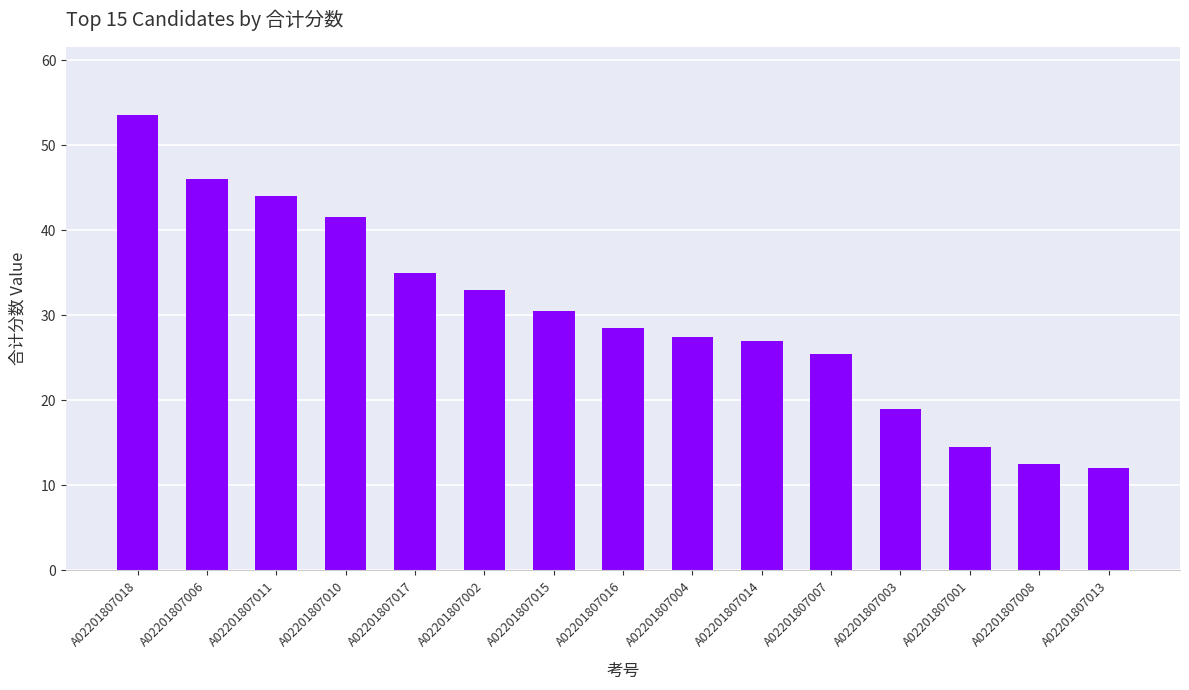

At which label is the value closest to 32?

A02201807002